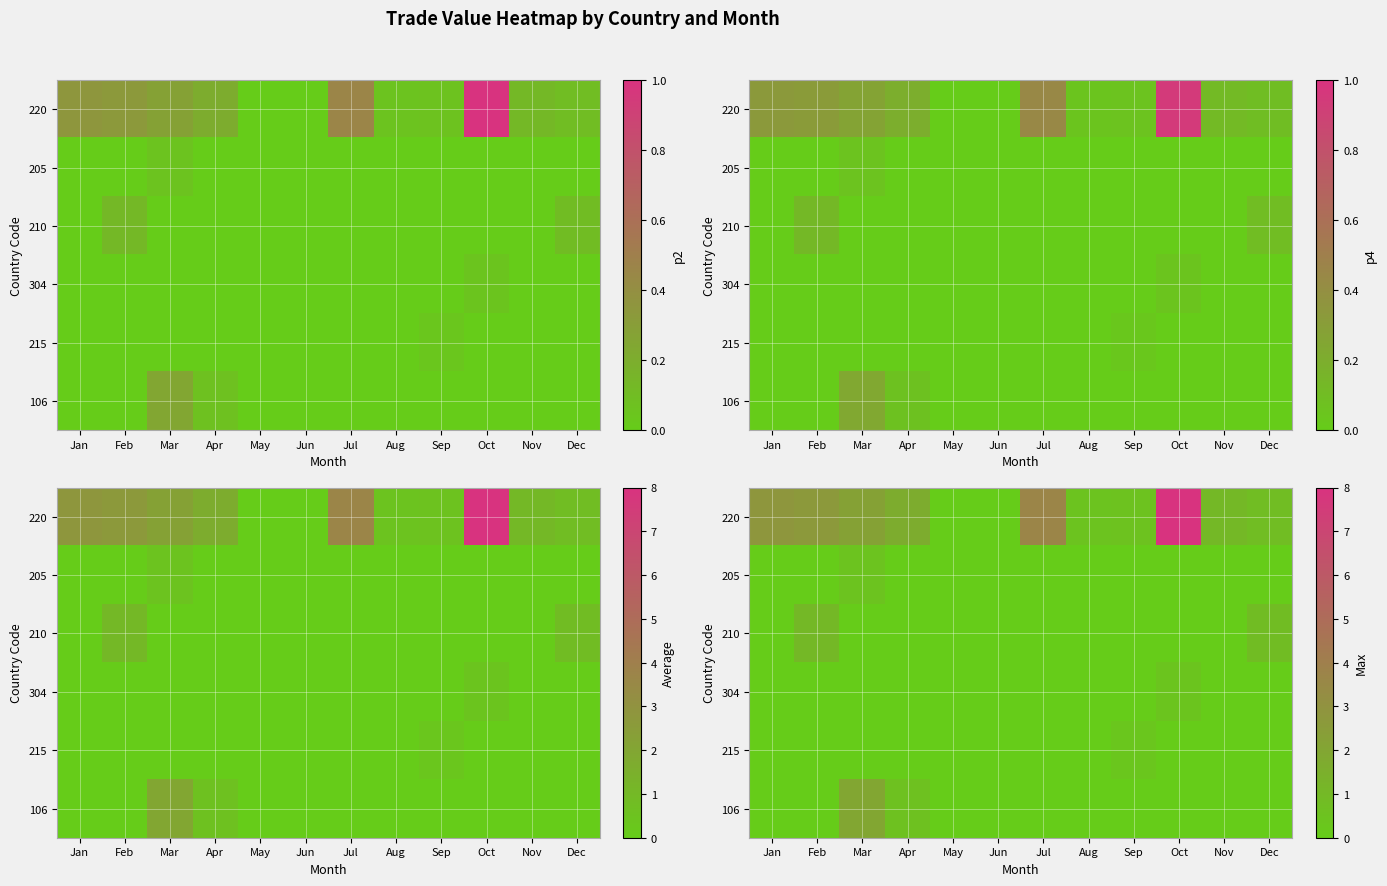

Rank the series by their maximum value, from highest to lowest.

220, 106, 210, 205, 304, 215